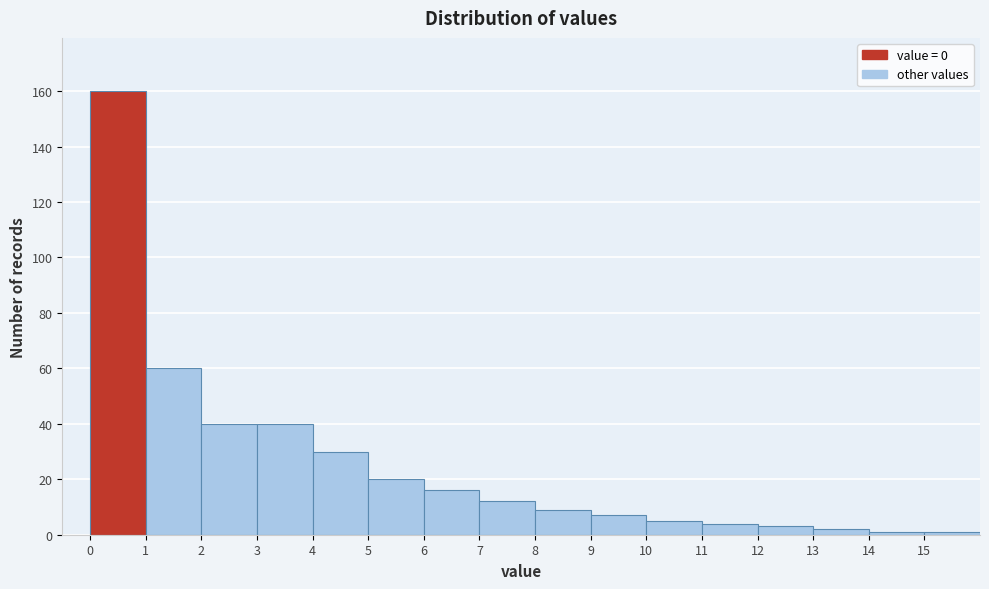

Reading left to right, list every bar in this chart as the range it spans on the x-axis followed by its height. The values are not printed on the chart, so give them approximately, as read against the axis.

0 to 1: 160
1 to 2: 60
2 to 3: 40
3 to 4: 40
4 to 5: 30
5 to 6: 20
6 to 7: 16
7 to 8: 12
8 to 9: 10
9 to 10: 8
10 to 11: 6
11 to 12: 4
12 to 13: 4
13 to 14: 2
14 to 15: under 2
15 to 16: under 2